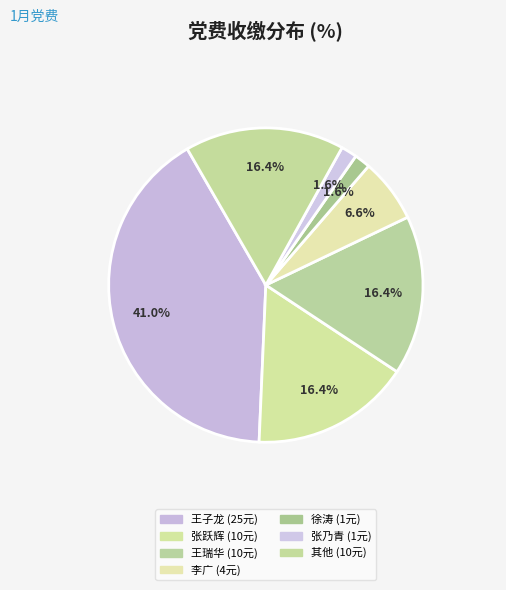

Count the number of slices in the pie.

7